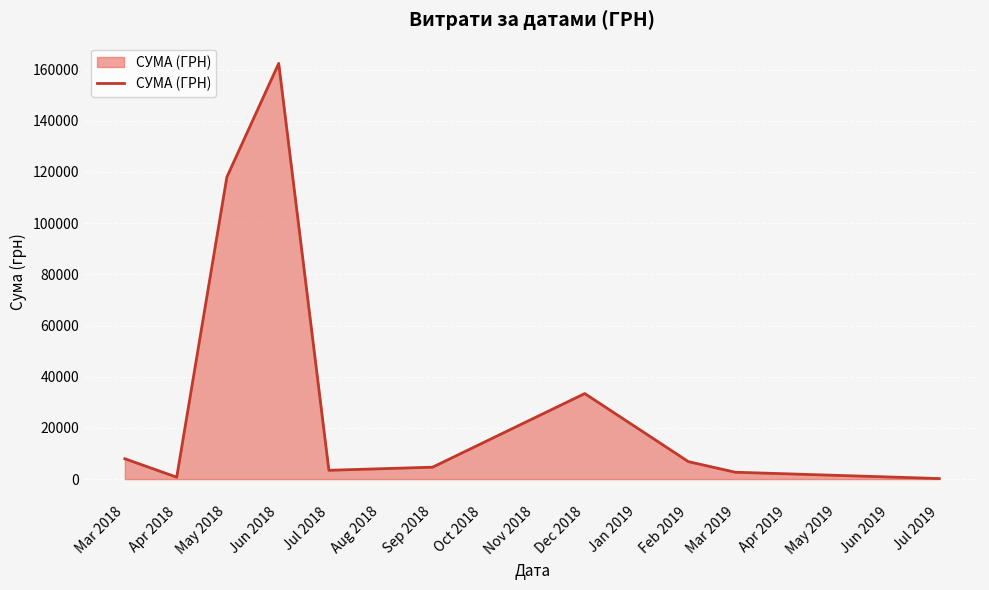

Is it true that the value at Feb 2019 is 6823.8?

True